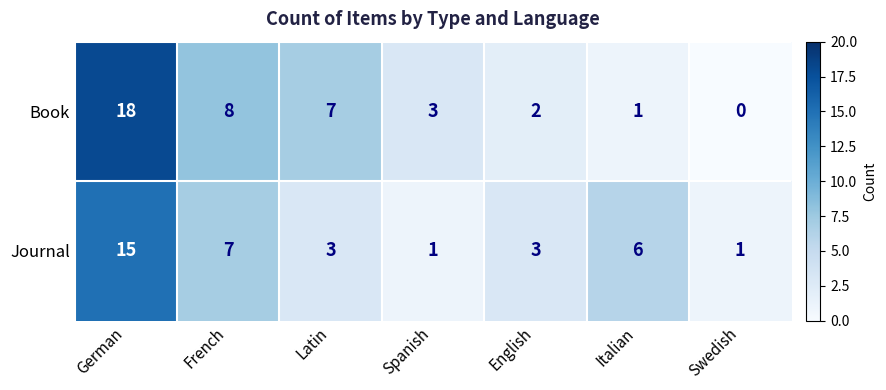

Reading left to right, transcribe all the data shown in this chart.

Book: German=18	French=8	Latin=7	Spanish=3	English=2	Italian=1	Swedish=0
Journal: German=15	French=7	Latin=3	Spanish=1	English=3	Italian=6	Swedish=1